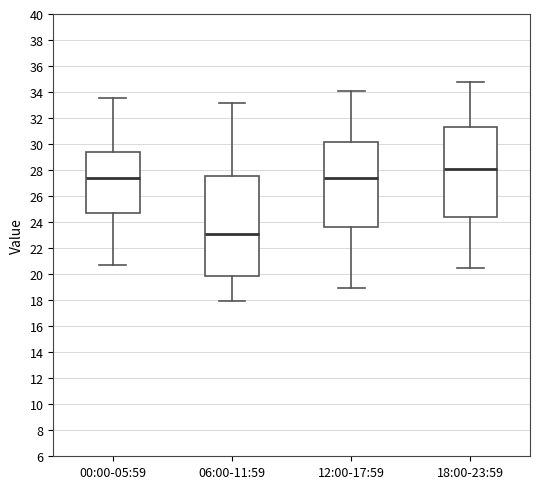

Which box has the lowest median line?

06:00-11:59